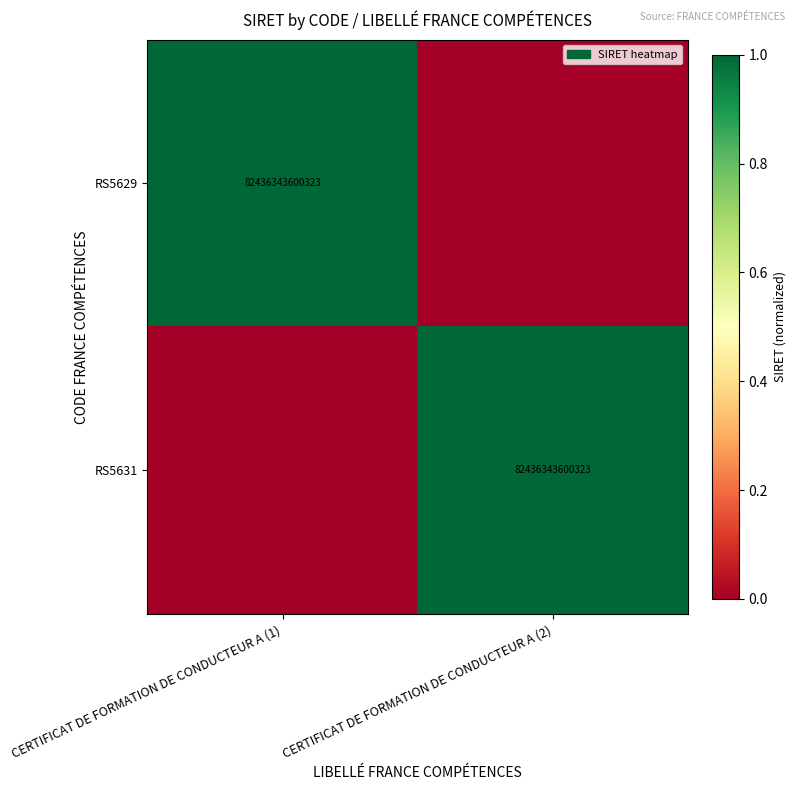

True or false: RS5631 has a value of 141760767603596 at CERTIFICAT DE FORMATION DE CONDUCTEUR A (2).

False